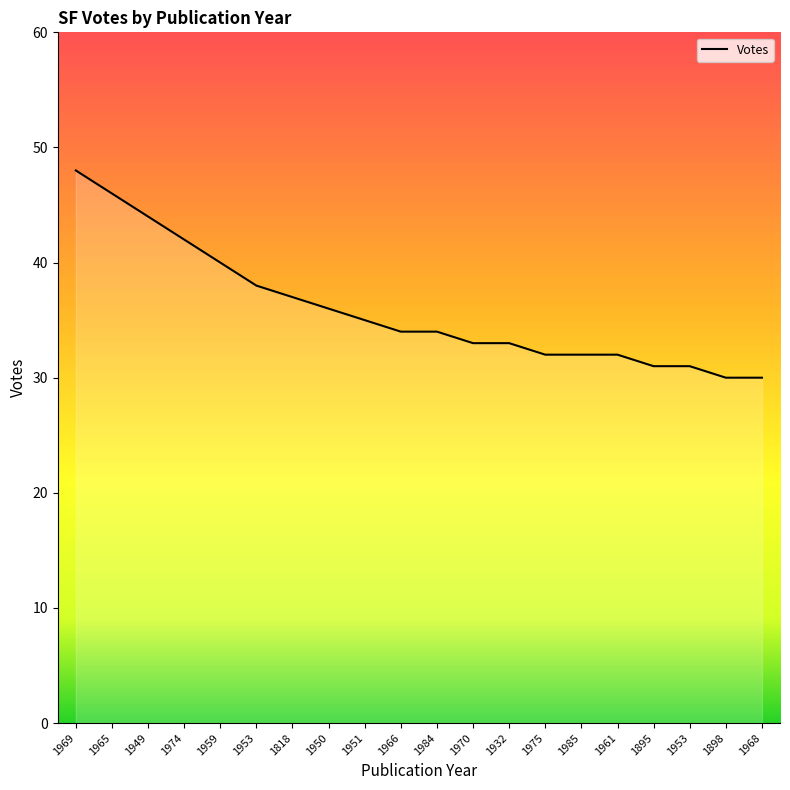

What is the sum of all values?

718